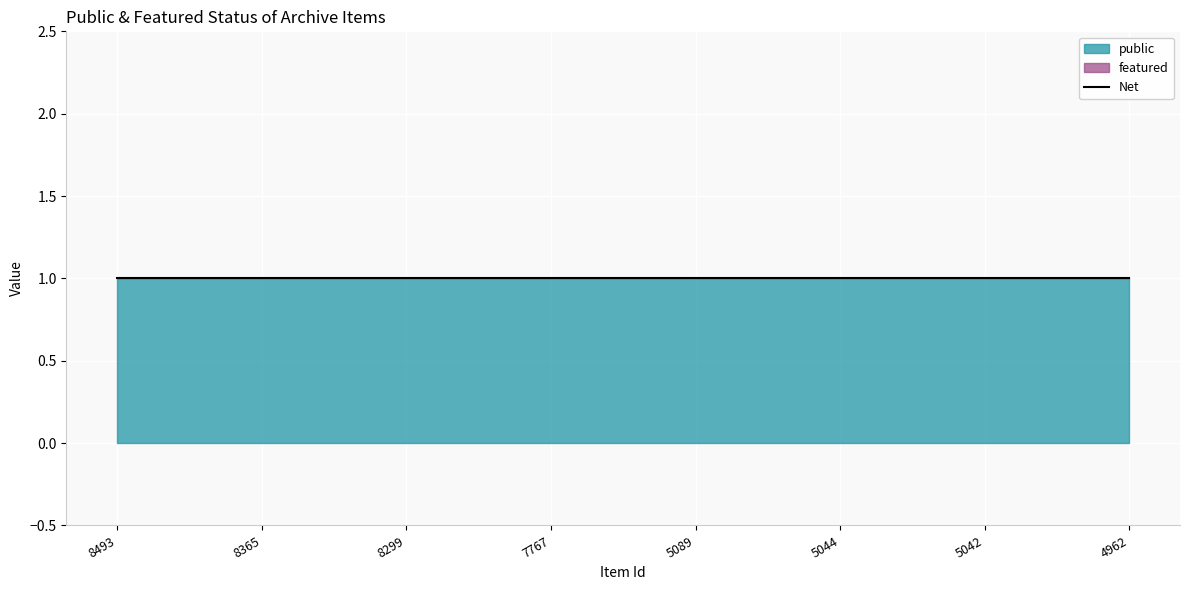

What is the value of the public point at the 6th from the left?

1